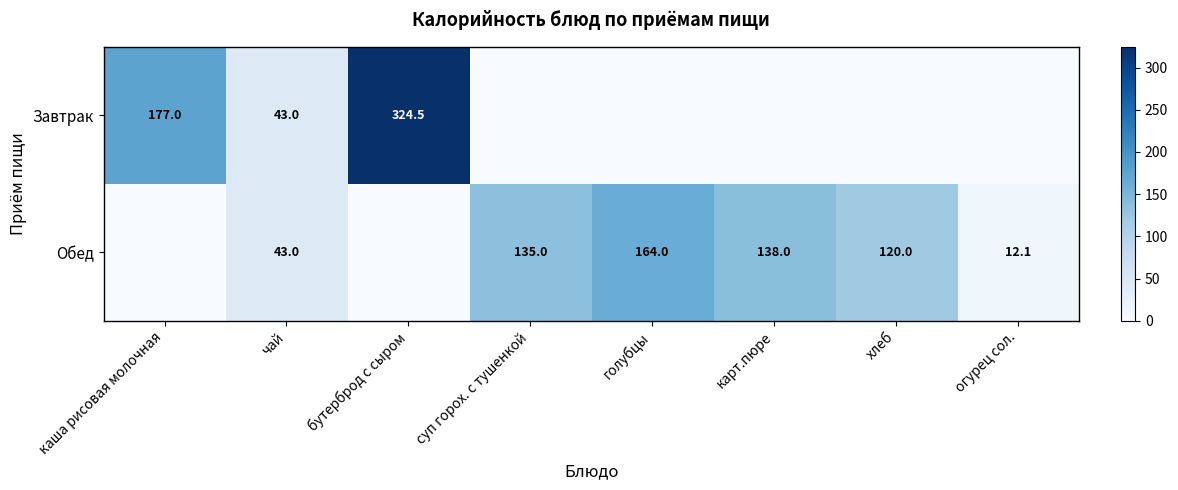

True or false: Обед has a value of 53.5 at суп горох. с тушенкой.

False